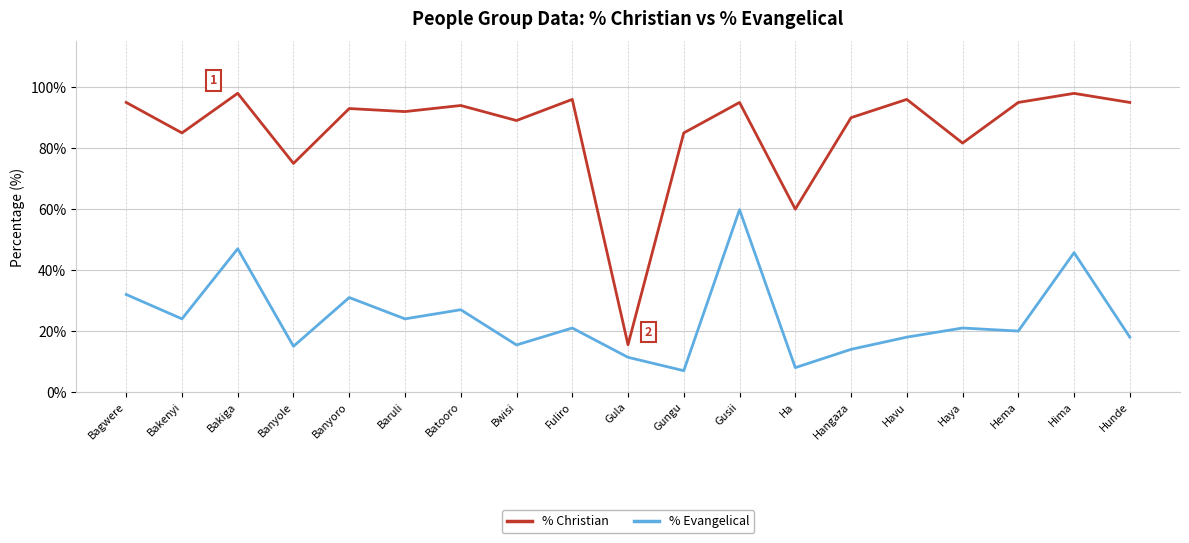

What is the difference between the % Evangelical values at Gusii and Gungu?

52.8